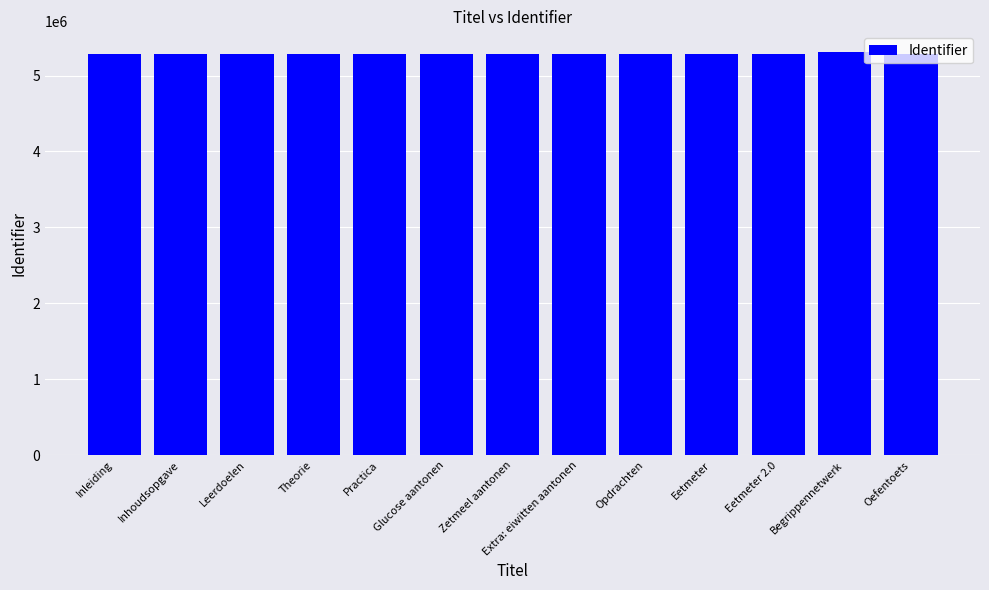

What is the maximum value shown in the chart?

5316260